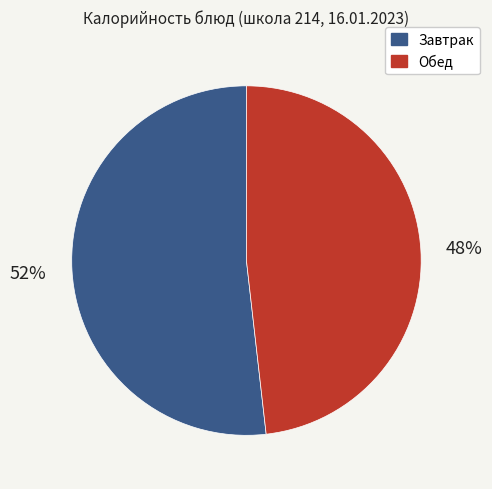

To the nearest percent, what percentage of the pie is Завтрак?

52%